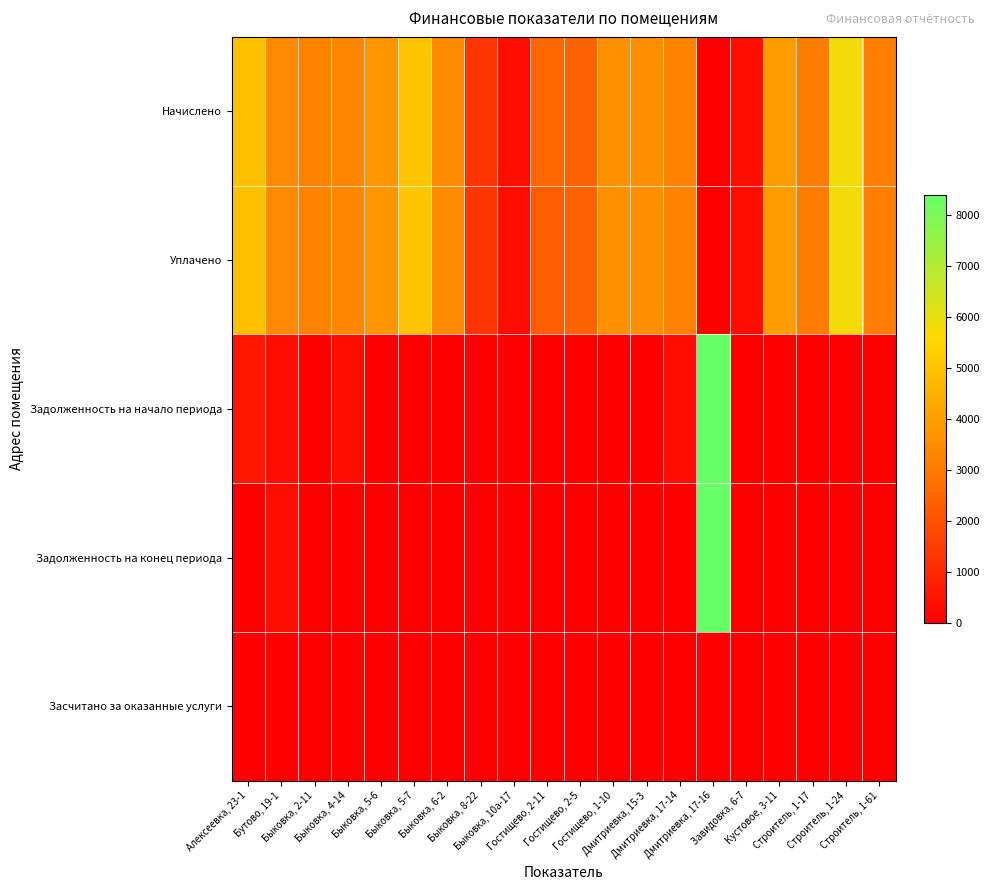

At Быковка, 8-22, list the series in order from largest to smallest.

Начислено, Уплачено, Задолженность на начало периода, Задолженность на конец периода, Засчитано за оказанные услуги